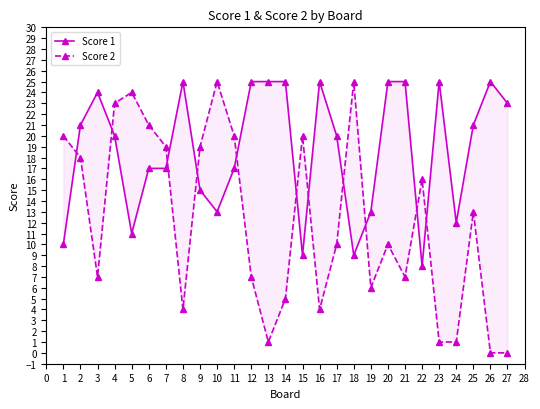

Is it true that Score 2 equals 12 at 18?

False